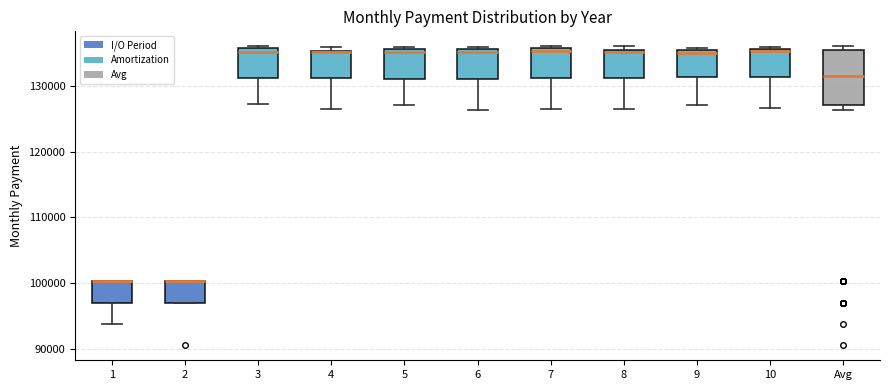

Comparing the boxes themselves (not the whiskers), which one is the tallest?

Avg